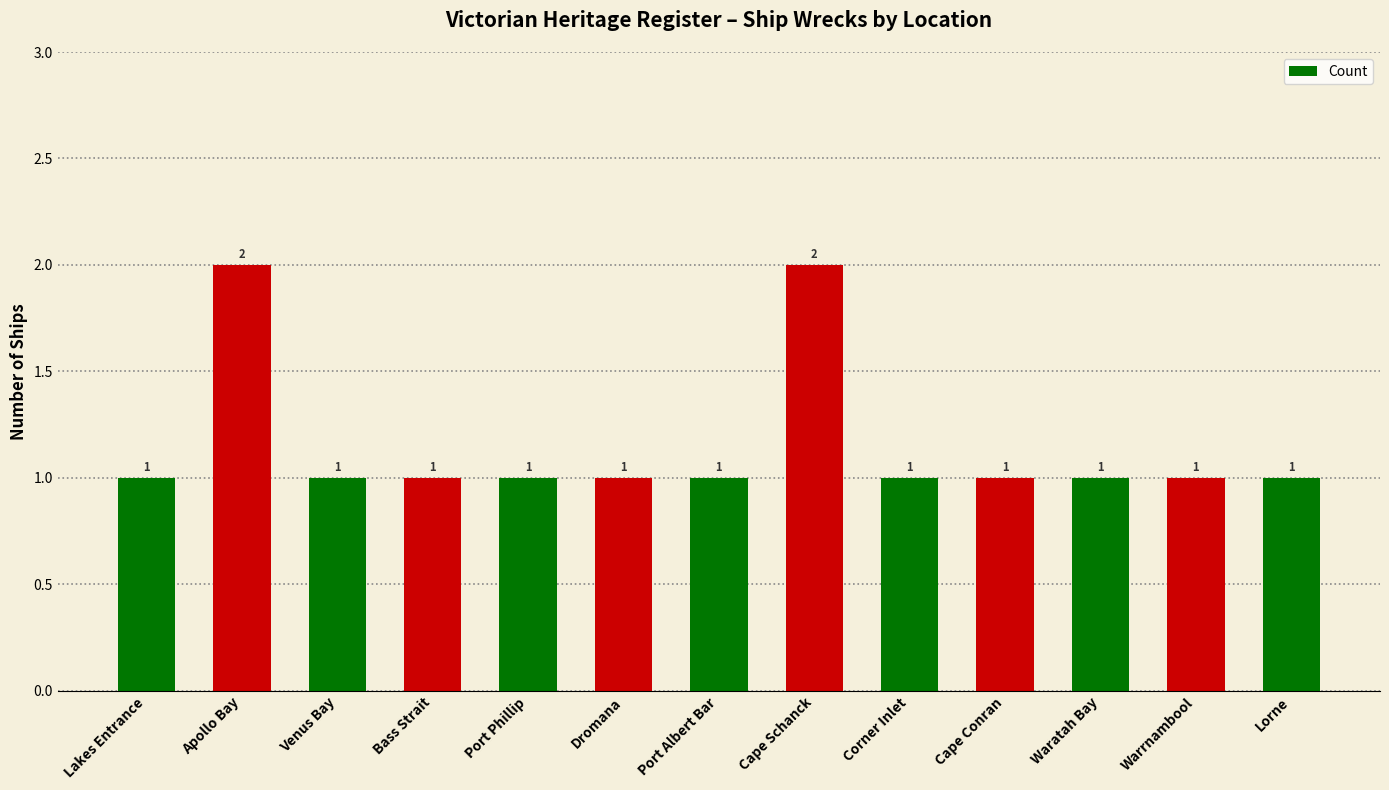

True or false: the data shows 0 at Dromana.

False